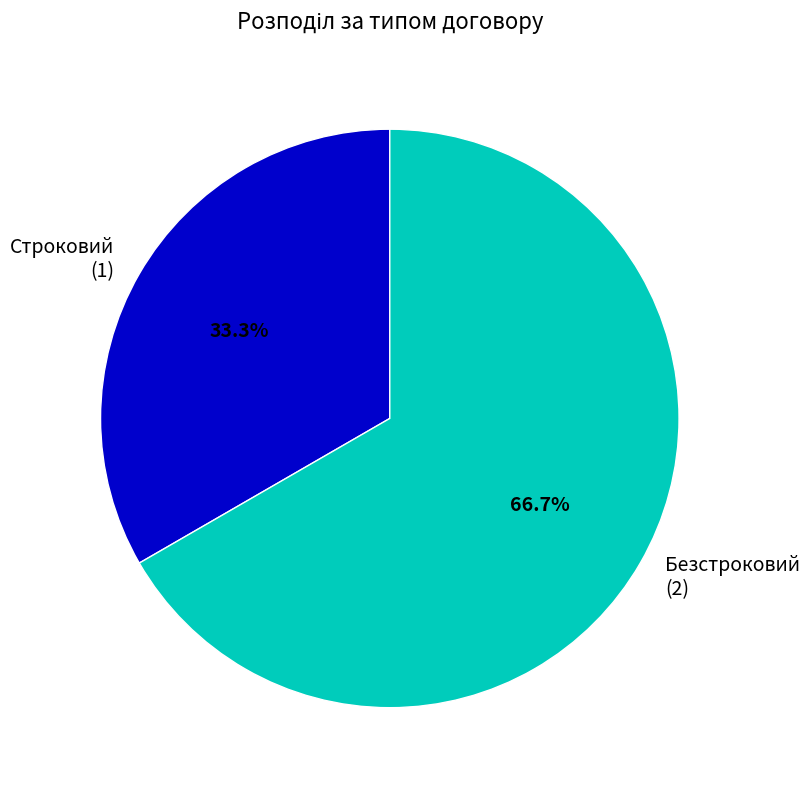

The Безстроковий slice represents 67% of the pie. True or false?

True